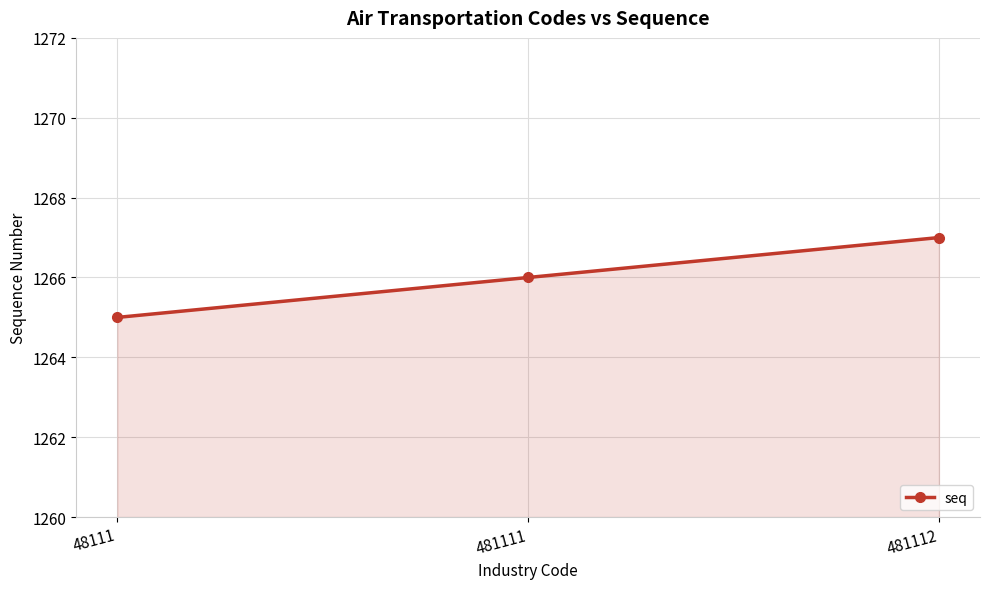

How many lines are shown in the chart?

1